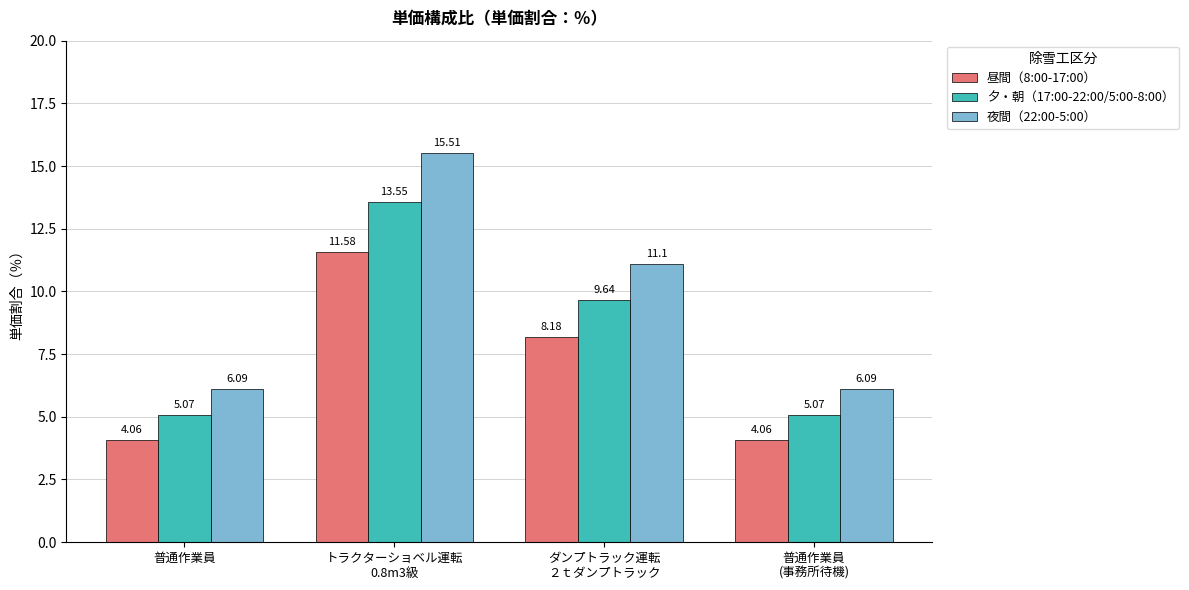

The 夜間（22:00-5:00） series shows 2.9 at 普通作業員
(事務所待機). True or false?

False